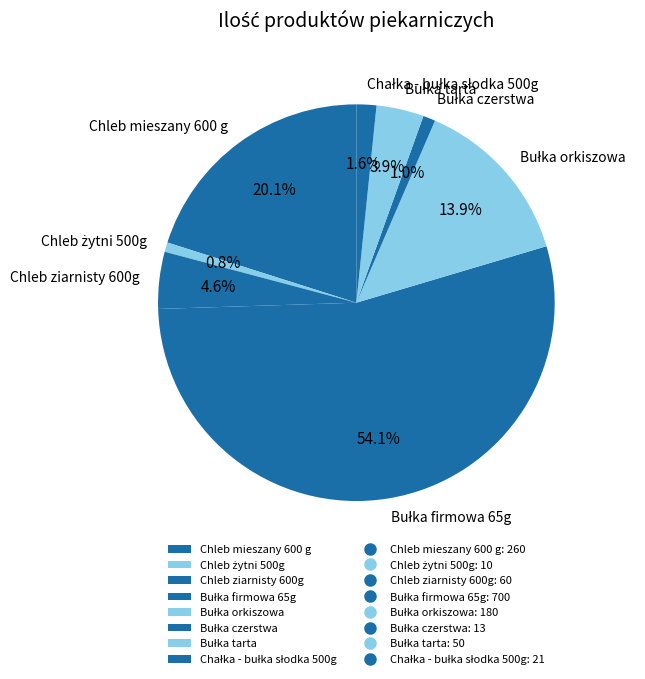

Is there any slice that represents more than half of the pie?

Yes